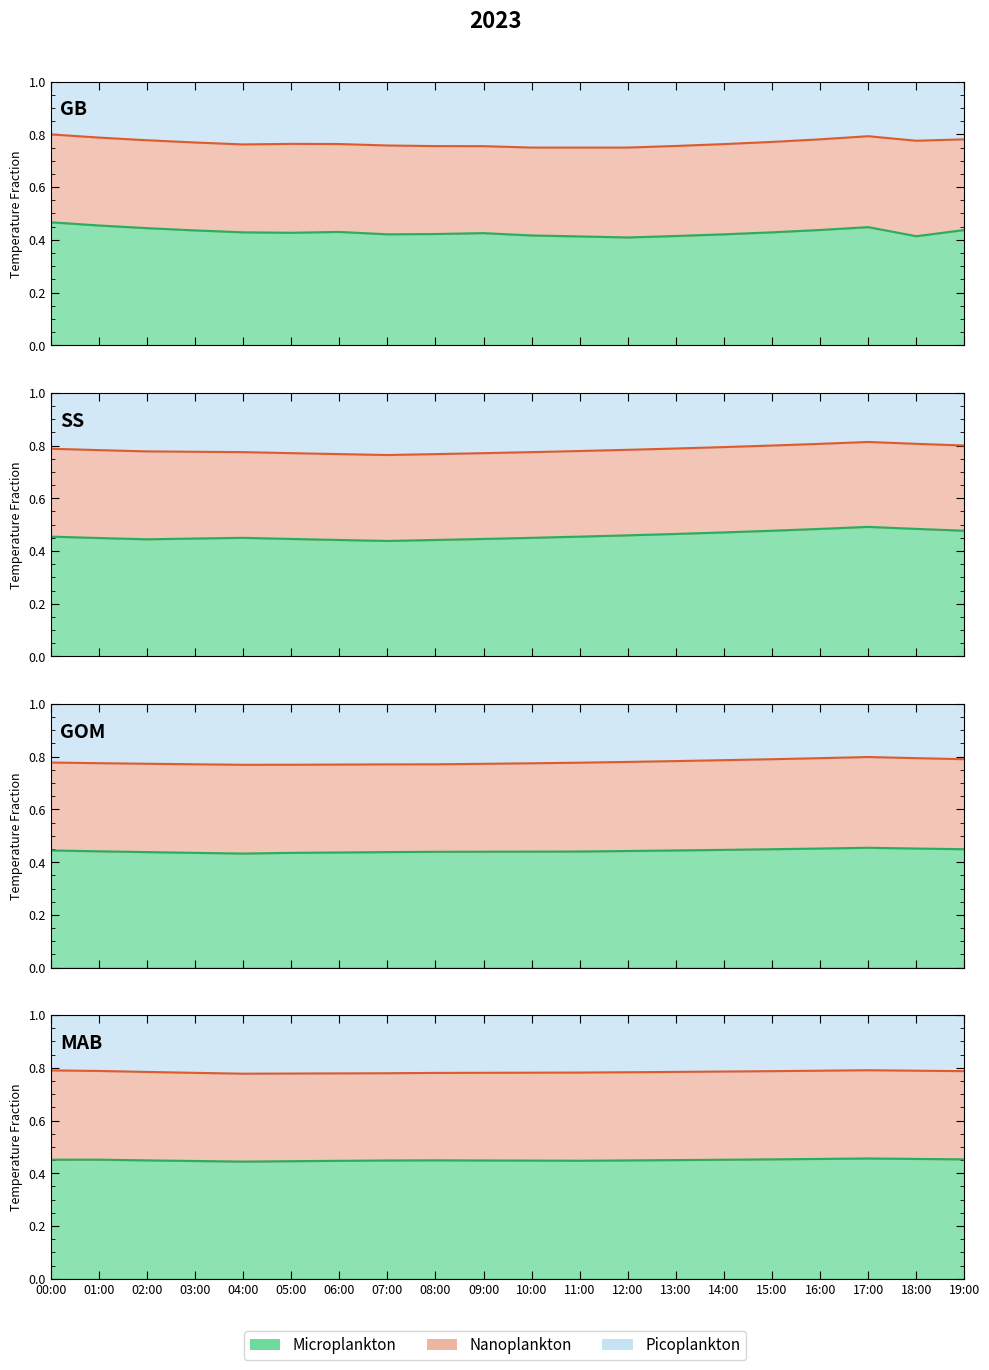

The Nanoplankton series shows 0.5 at 14:00. True or false?

False